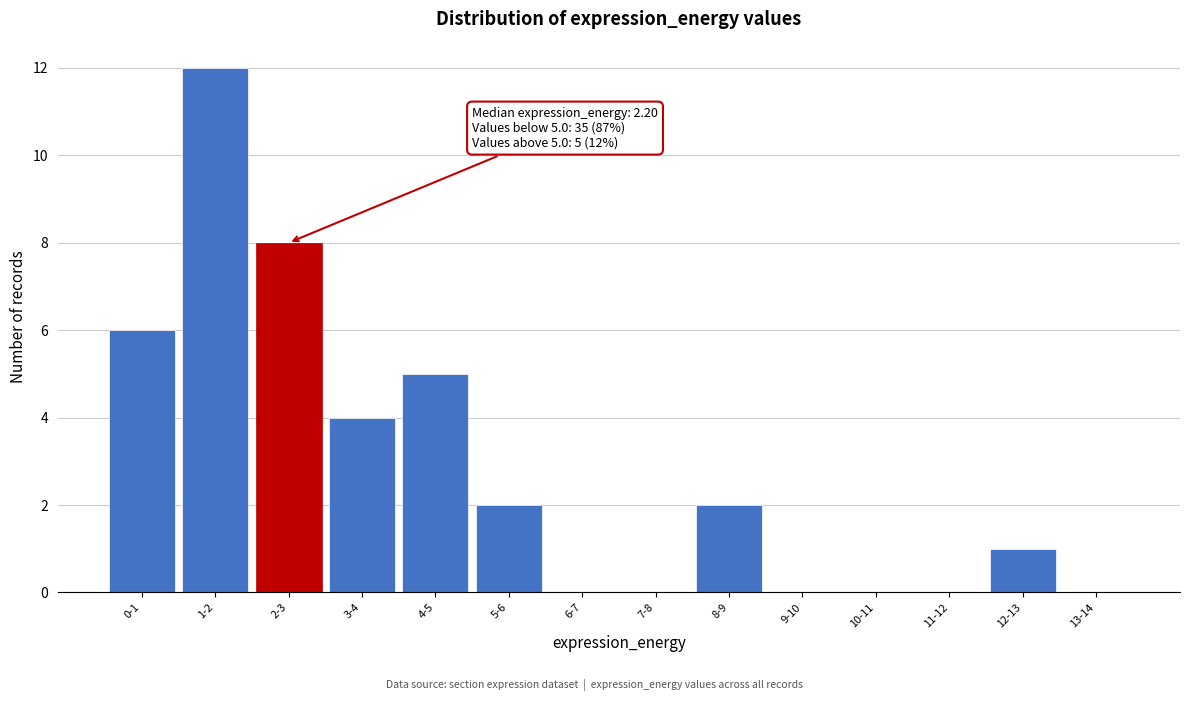

Reading left to right, list all the values displayed in this chart.

0-1=6	1-2=12	2-3=8	3-4=4	4-5=5	5-6=2	6-7=0	7-8=0	8-9=2	9-10=0	10-11=0	11-12=0	12-13=1	13-14=0